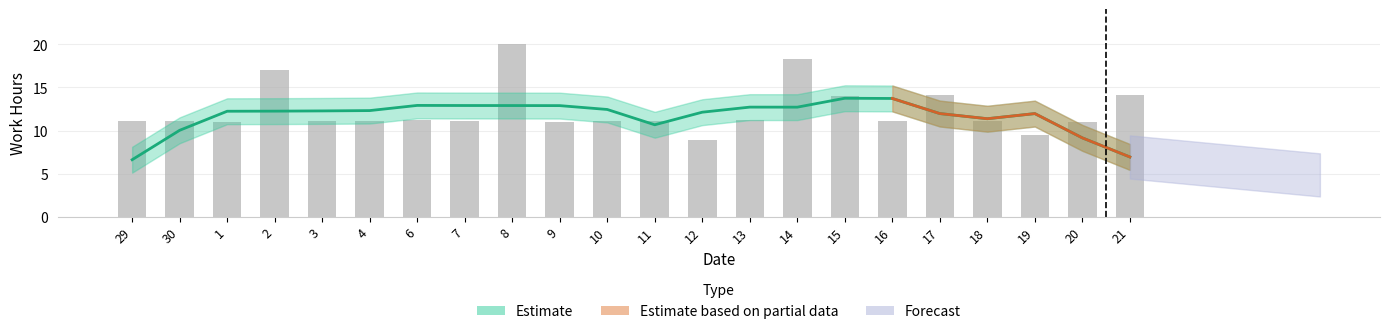

What is the label of the 8th bar from the left?

7